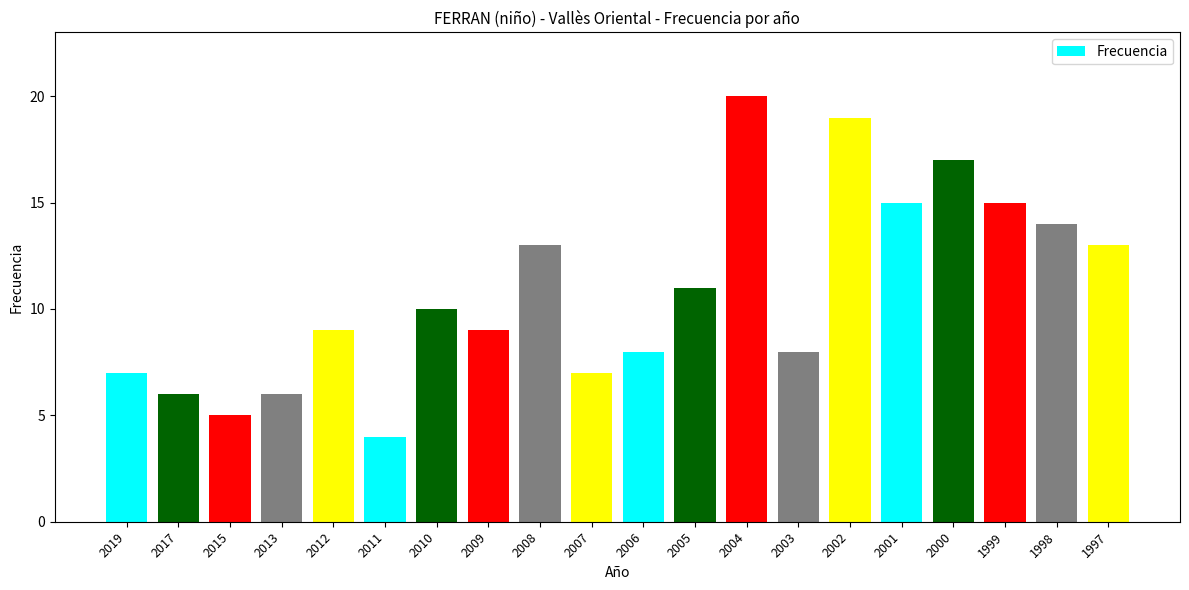

Between 1997 and 2019, which is larger?

1997